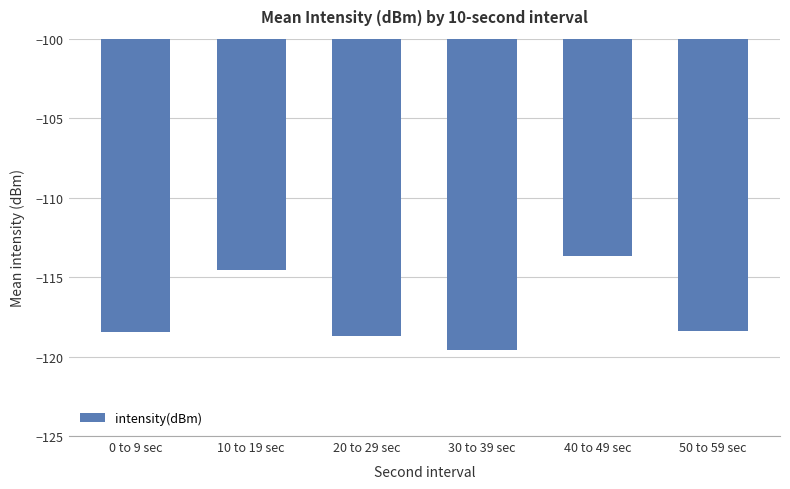

Reading left to right, extract all data points from this chart.

-118.4	-114.6	-118.7	-119.6	-113.7	-118.4